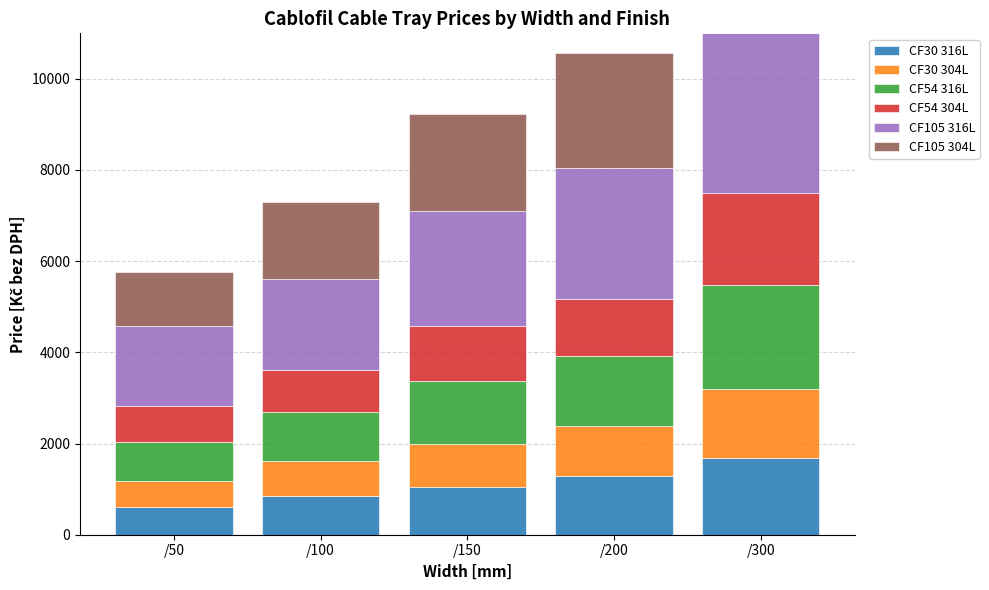

Are the bars grouped side by side (vs. stacked)?

No